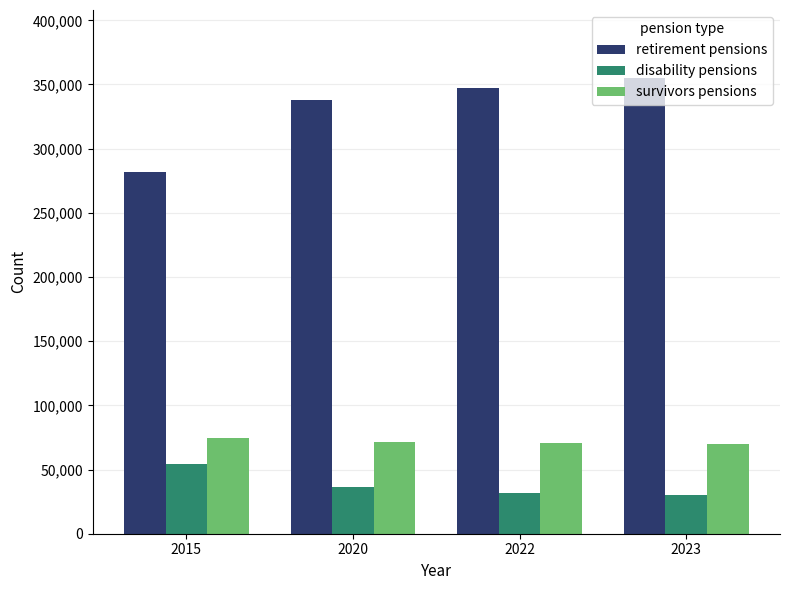

Is it true that disability pensions equals 29889 at 2023?

True